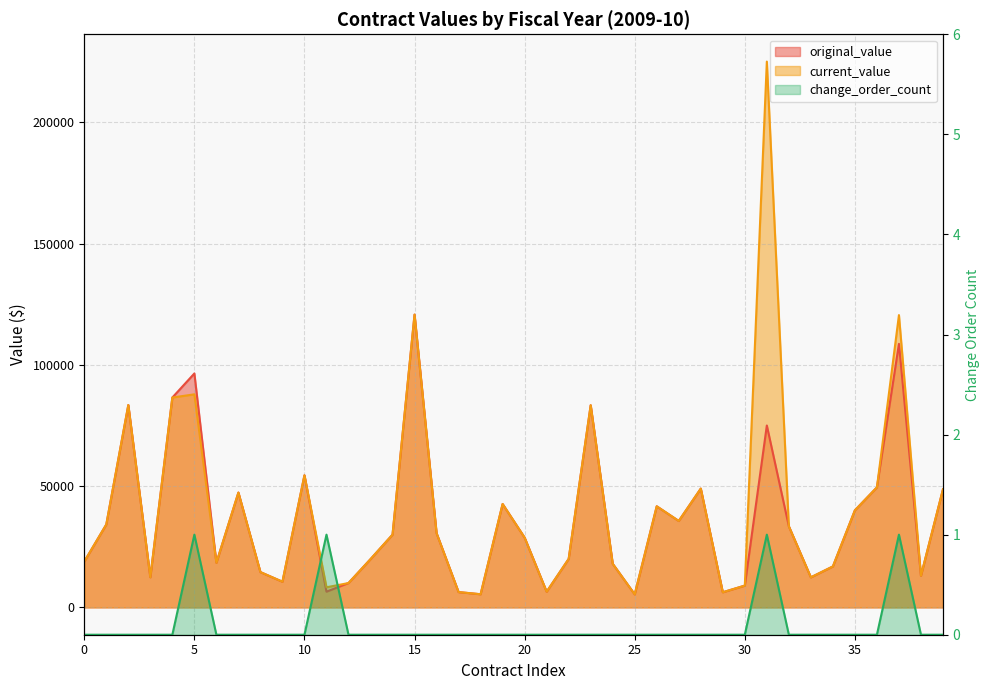

Does the chart display data point markers on the line(s)?

No